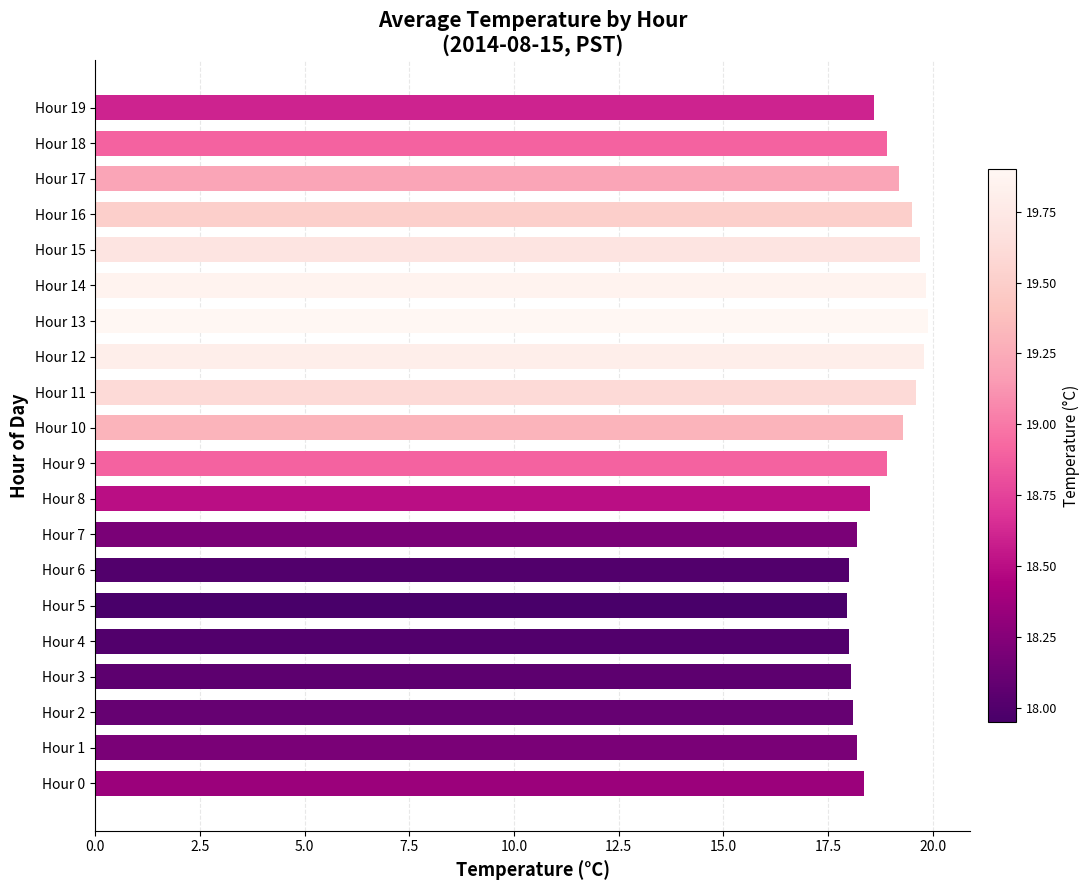

What is the change in value from Hour 6 to Hour 8?

+0.5